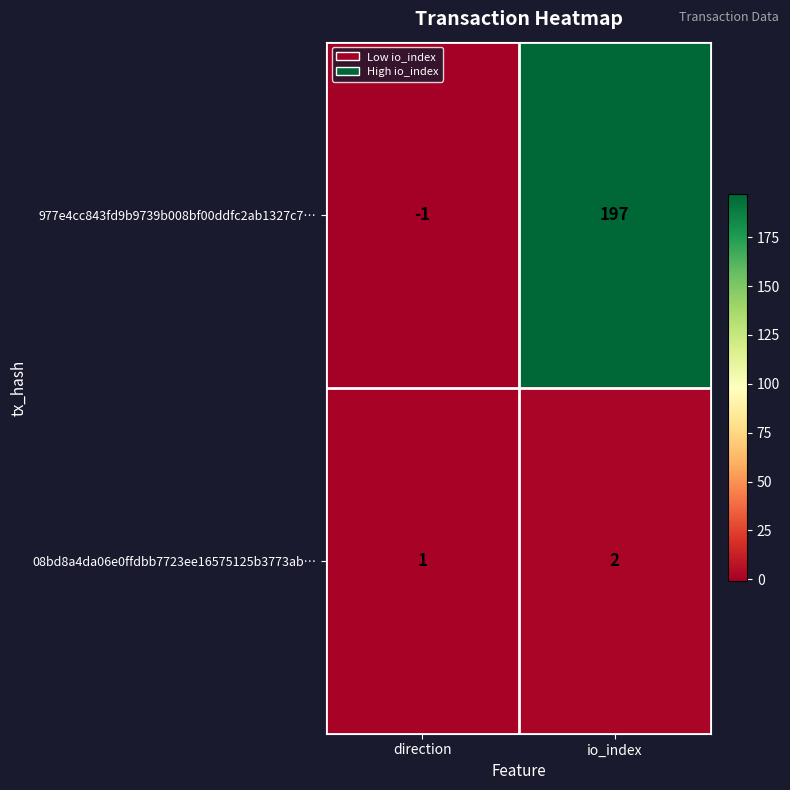

What is the sum of all 08bd8a4da06e0ffdbb7723ee16575125b3773ab… values?

3